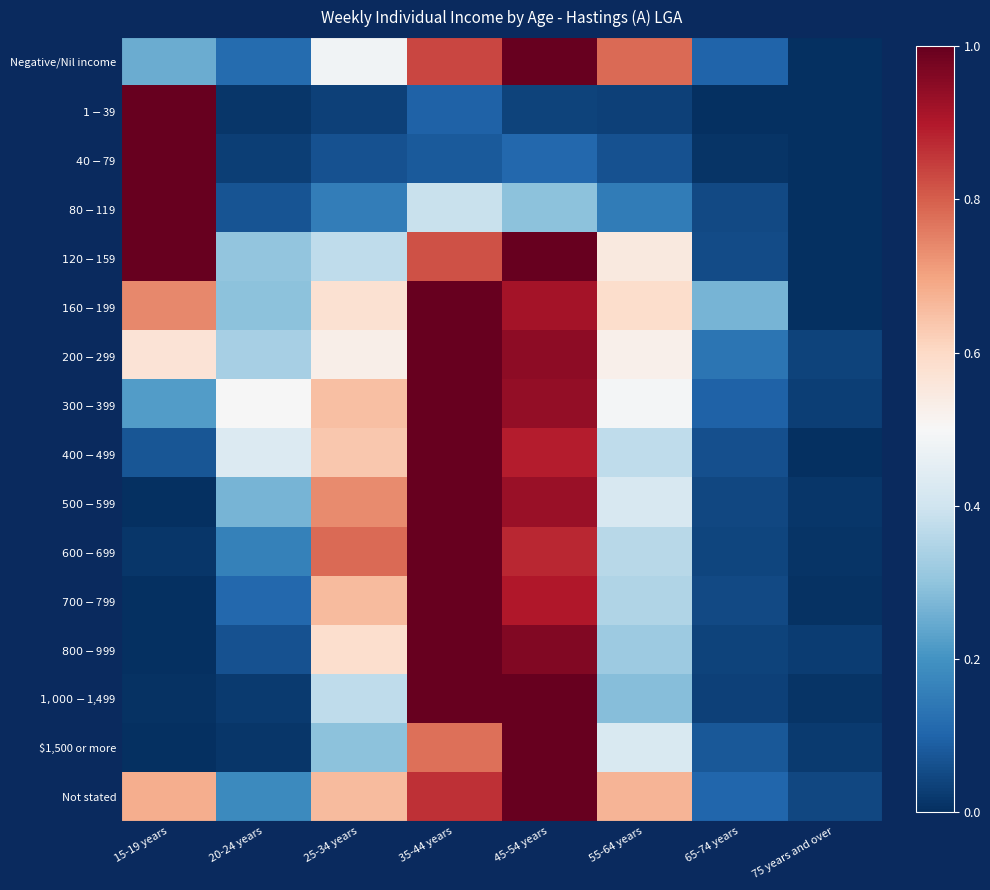

At how many categories does at least one series exceed 0?

8